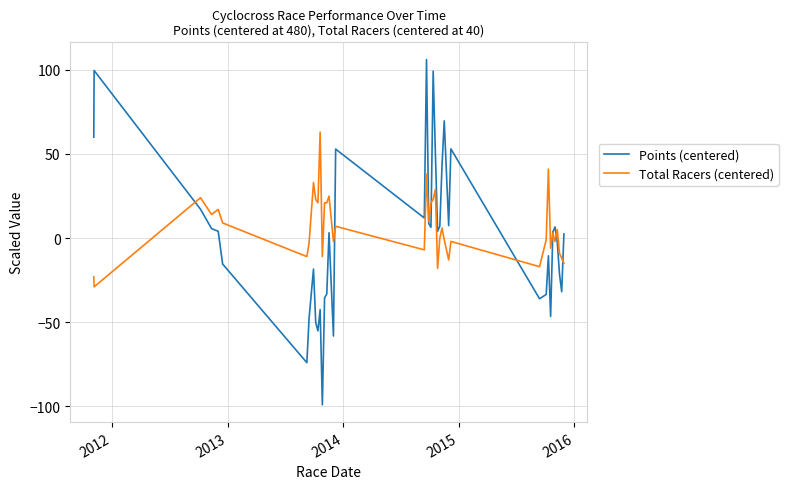

List the series in order of their peak value, lowest first.

Total Racers (centered), Points (centered)